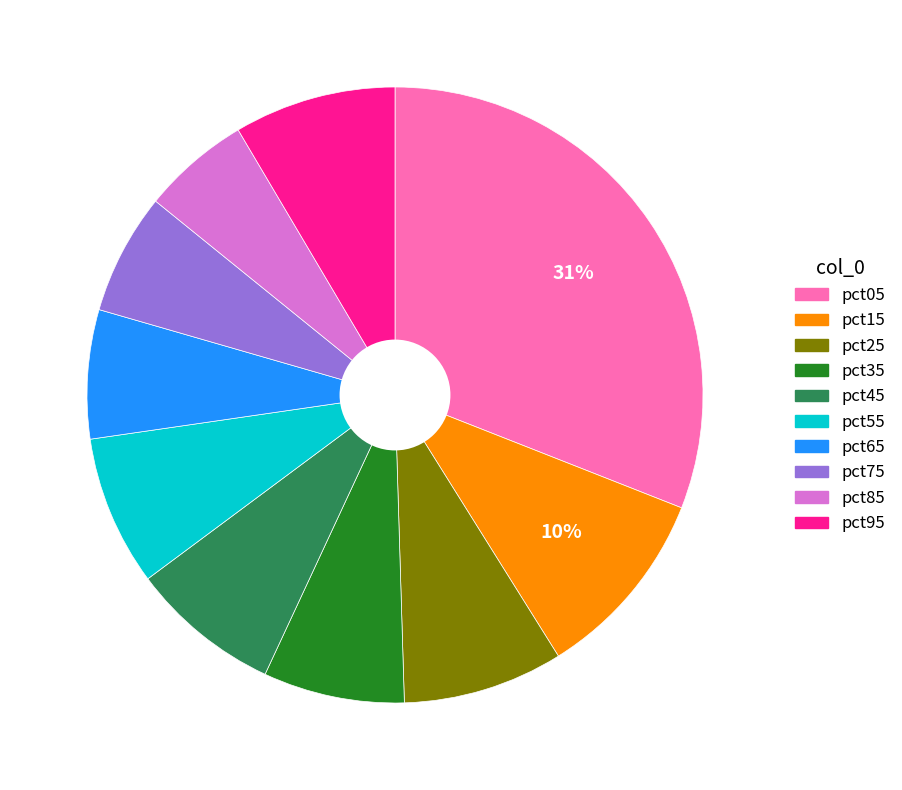

How many segments does this pie chart have?

10